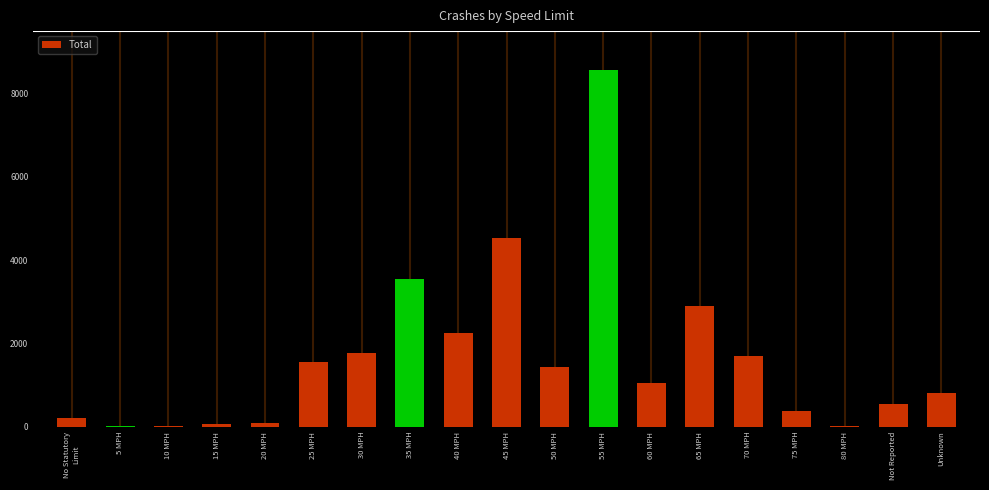

Between Not Reported and 30 MPH, which is larger?

30 MPH